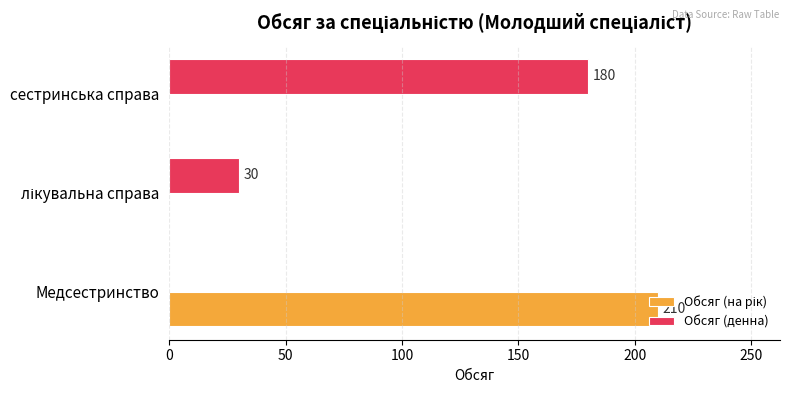

How many Обсяг (денна) values are between 0 and 180?

3